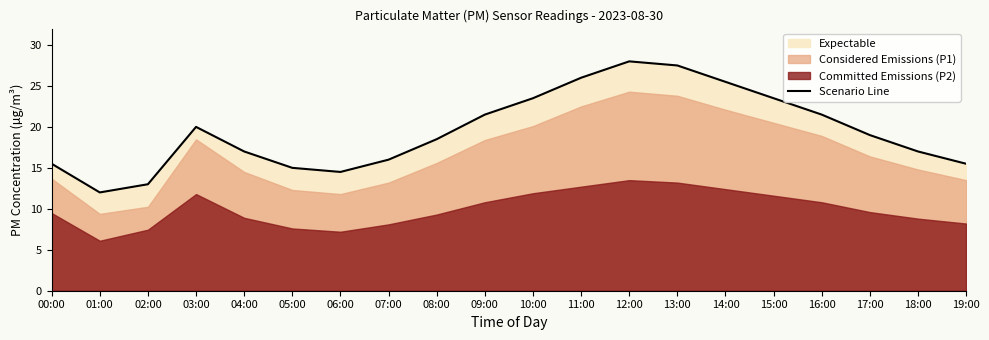

The value at 04:00 is 24.9. True or false?

False